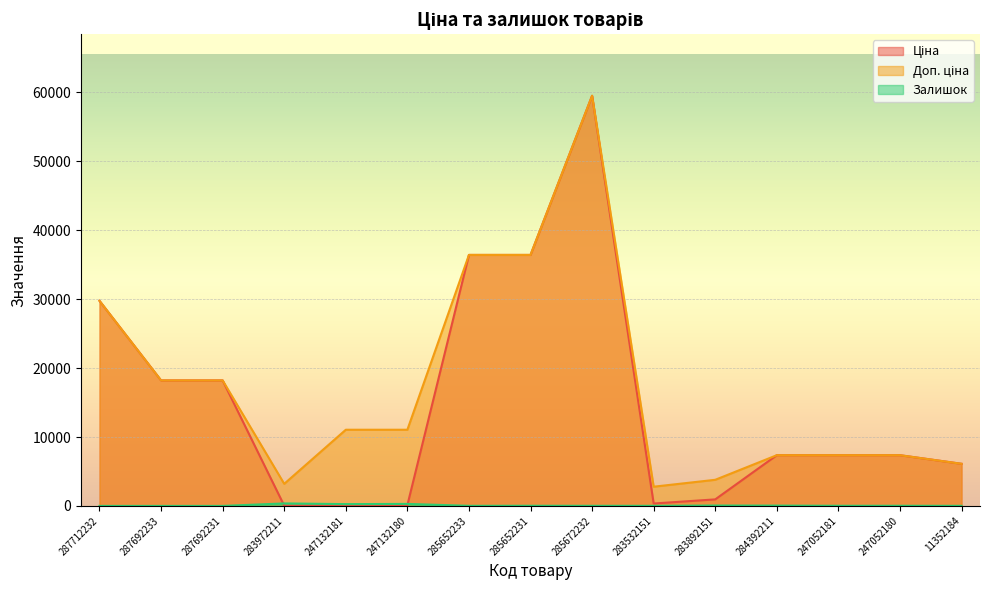

The value of Доп. ціна at 247052181 is 7360.2. True or false?

True